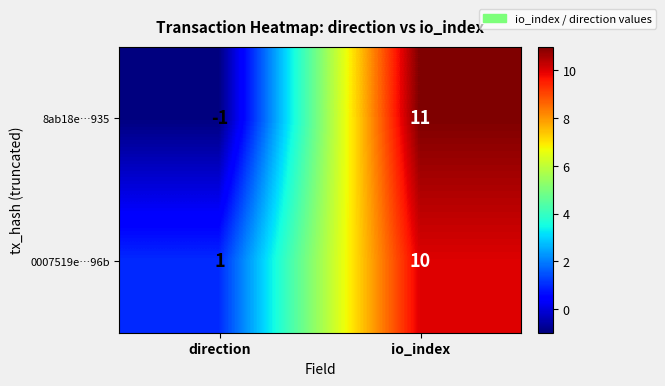

Rank the series by their maximum value, from highest to lowest.

8ab18e…935, 0007519e…96b